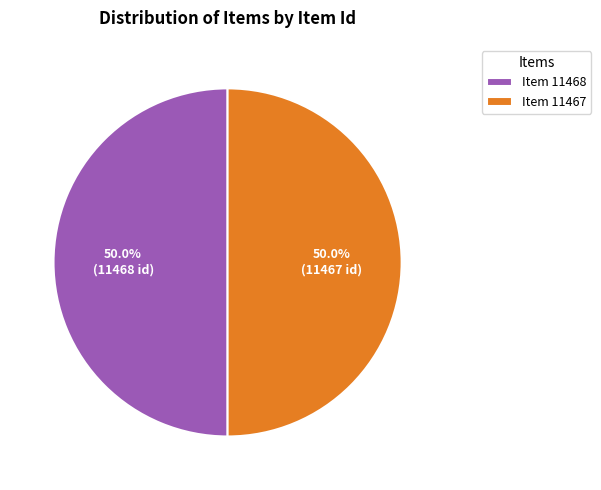

Approximately how many times larger is the value at Item 11467 compared to Item 11468?

1.0